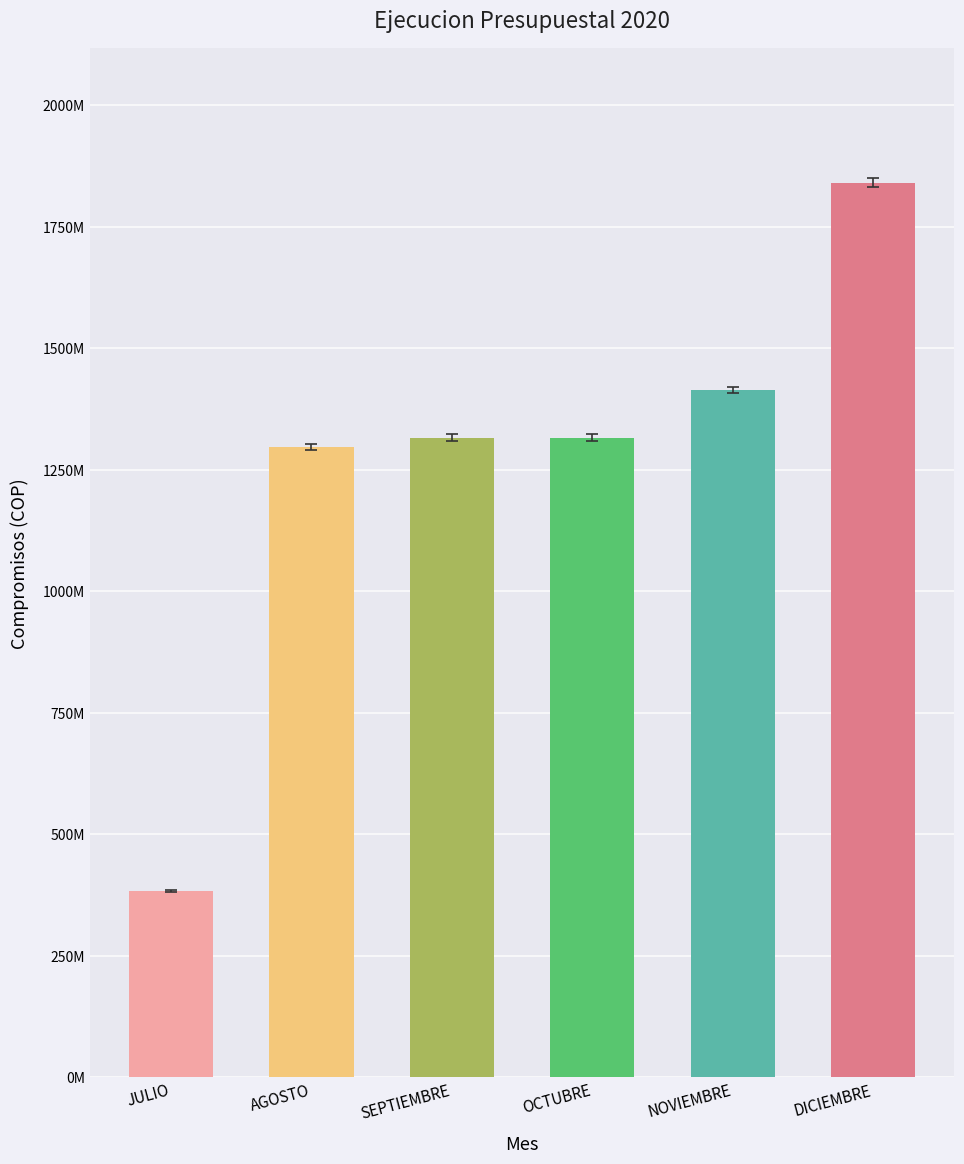

Are the bars grouped side by side (vs. stacked)?

No